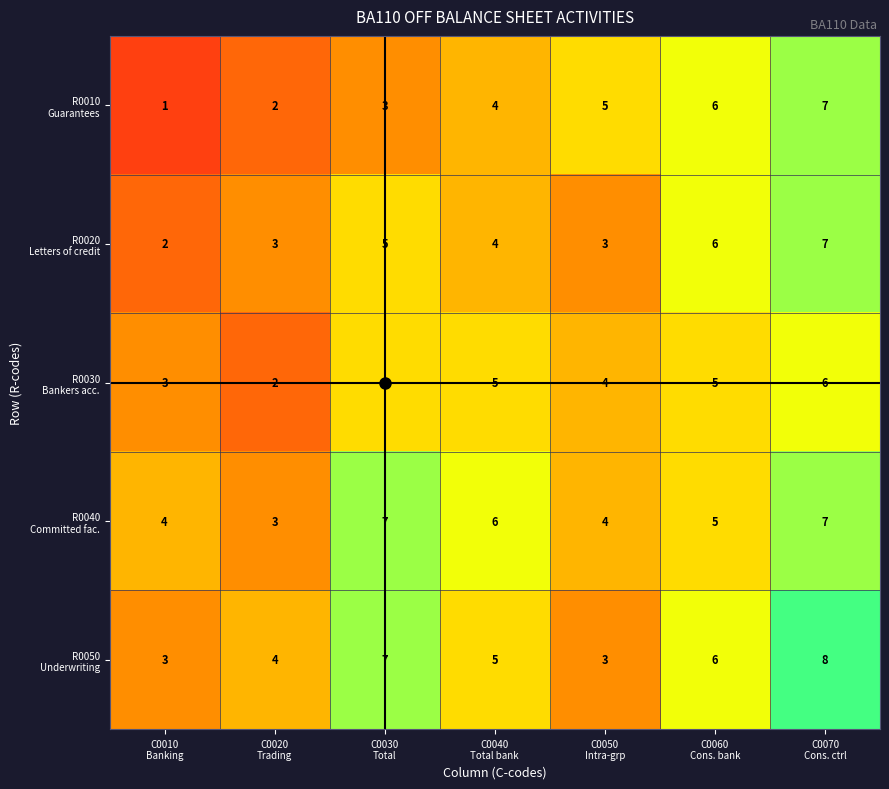

What is the greatest value displayed?

8